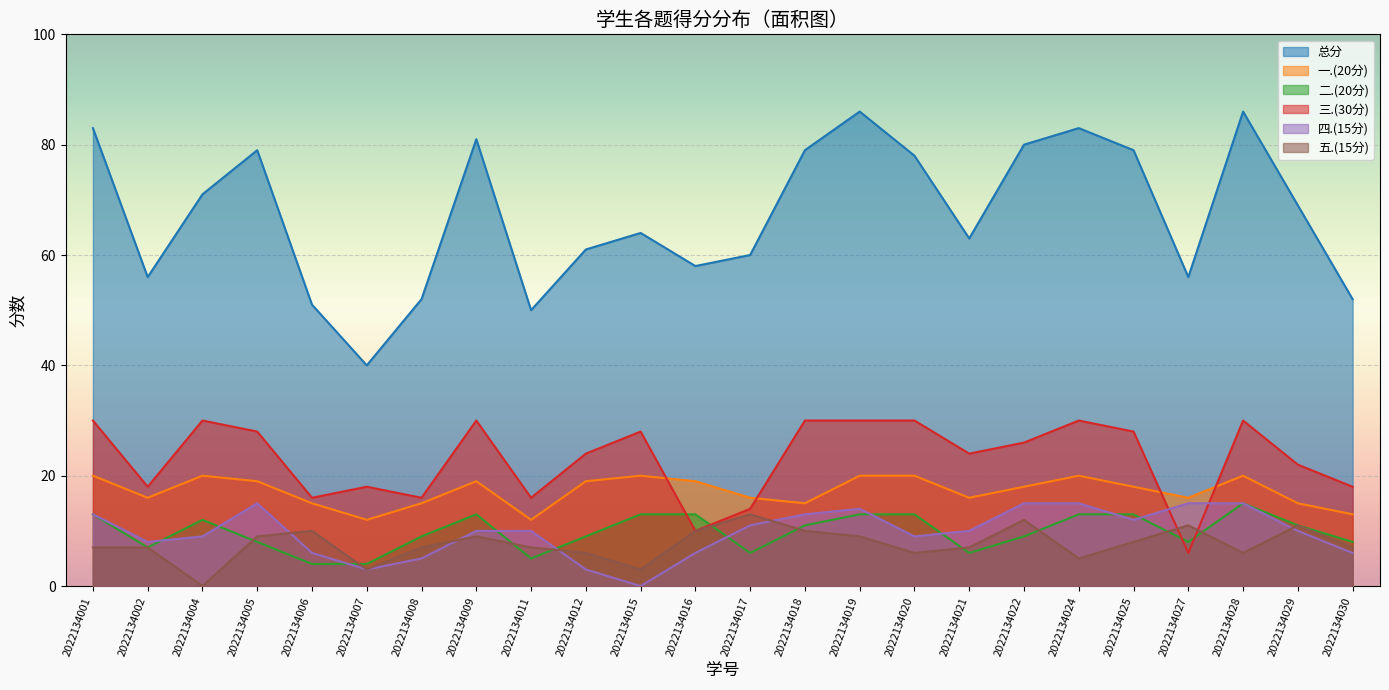

Which series has the largest total across all categories?

总分